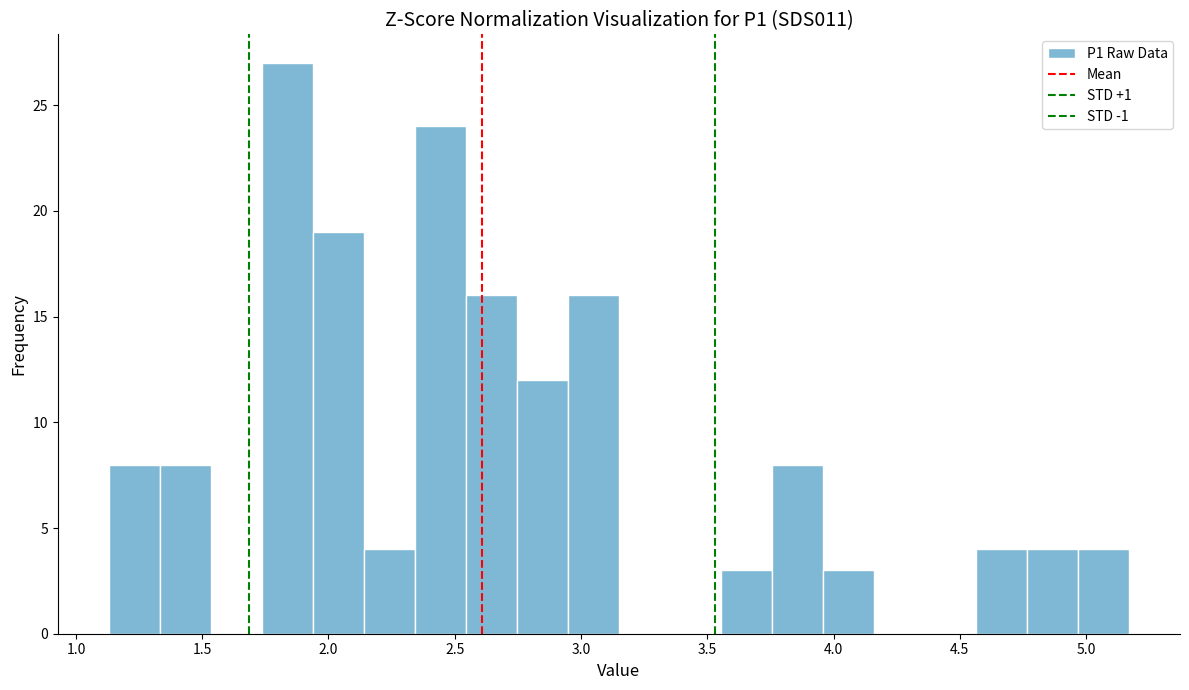

Over which range of the x-axis is the bar tallest?

1.75 to 1.95